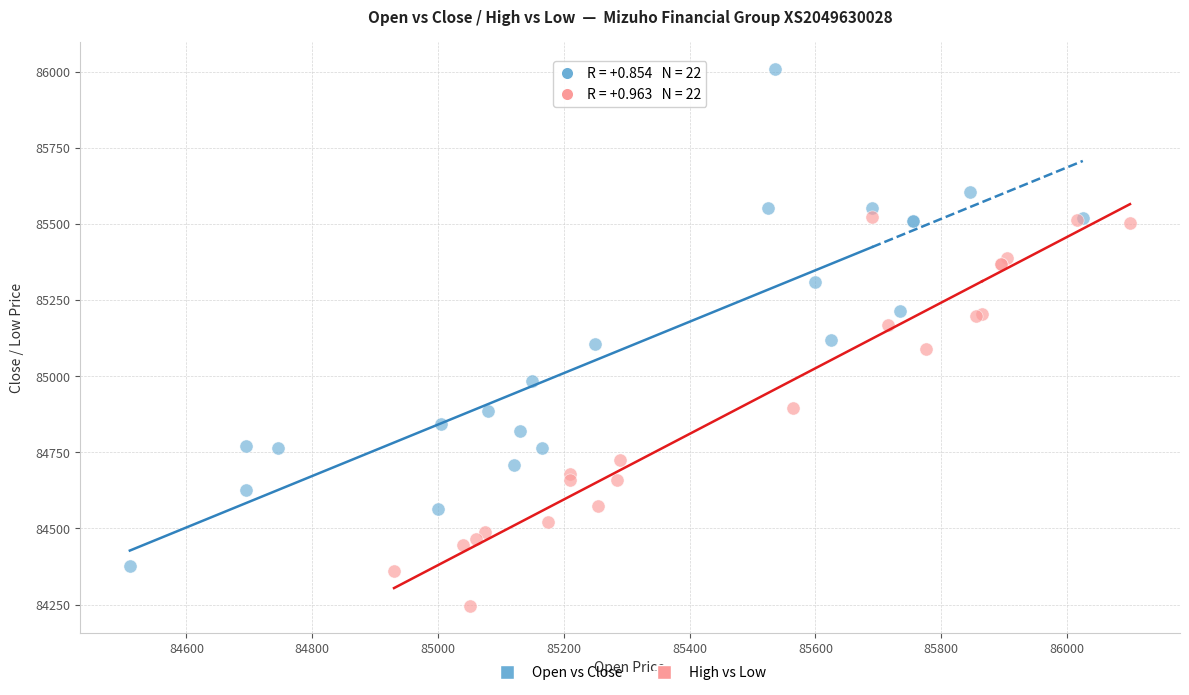

Which series contains the lowest Y value?

High vs Low